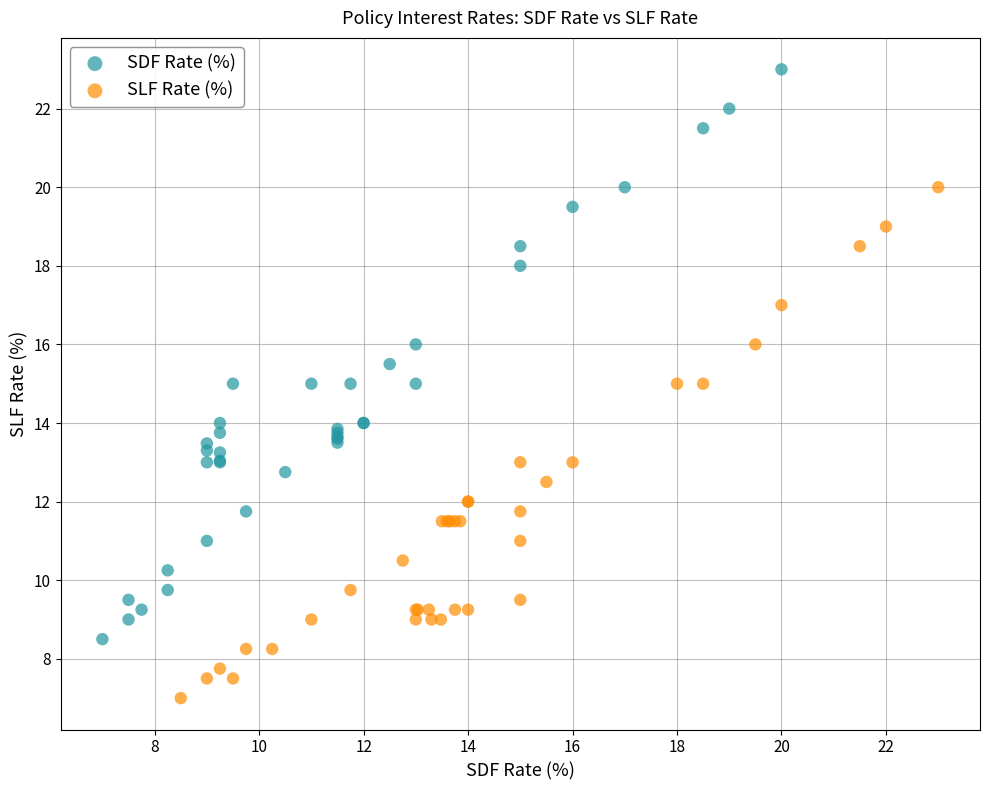

Which series reaches the minimum Y coordinate?

SLF Rate (%)